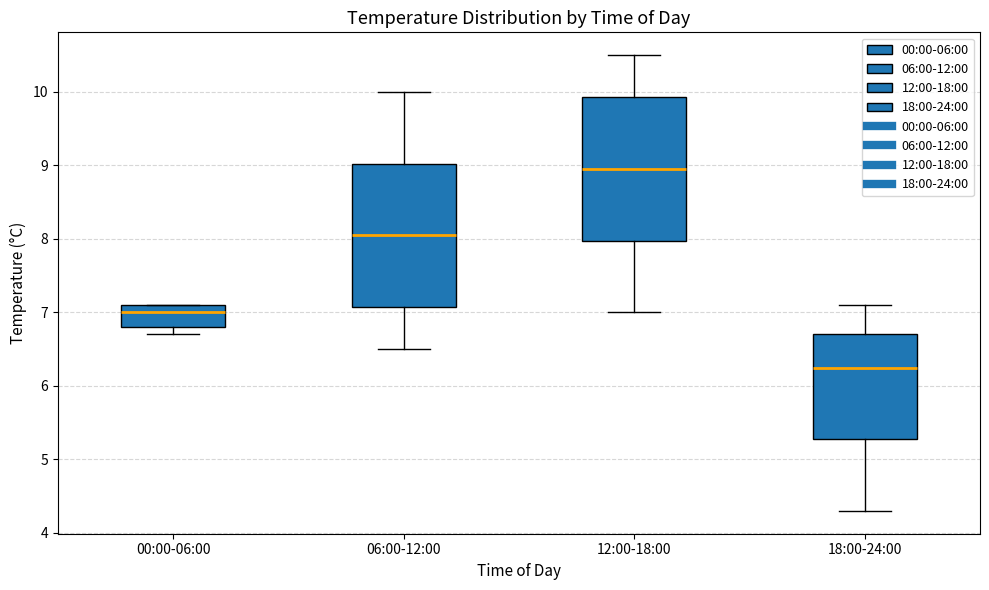

Where is the lower edge of the box for 00:00-06:00 on the y-axis? The values are not printed on the chart, so give them approximately, as read against the axis.

6.8